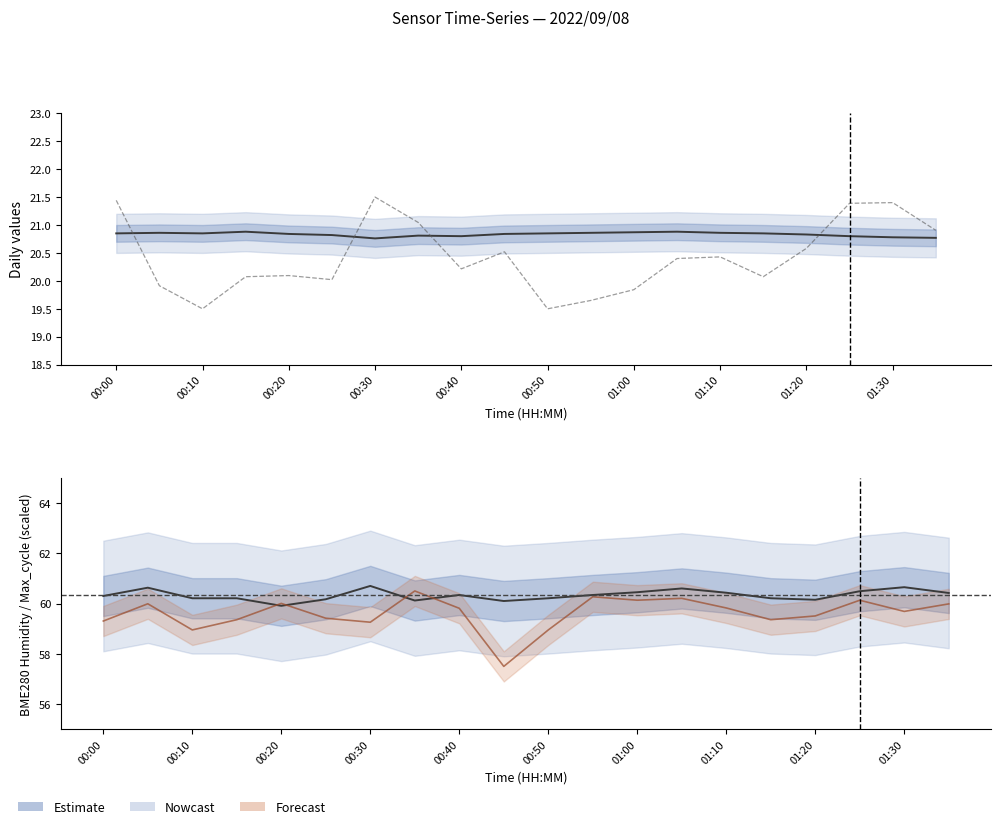

Is the value of PMS_P1 at 01:10 greater than the value of Max_cycle (scaled) at 00:30?

No